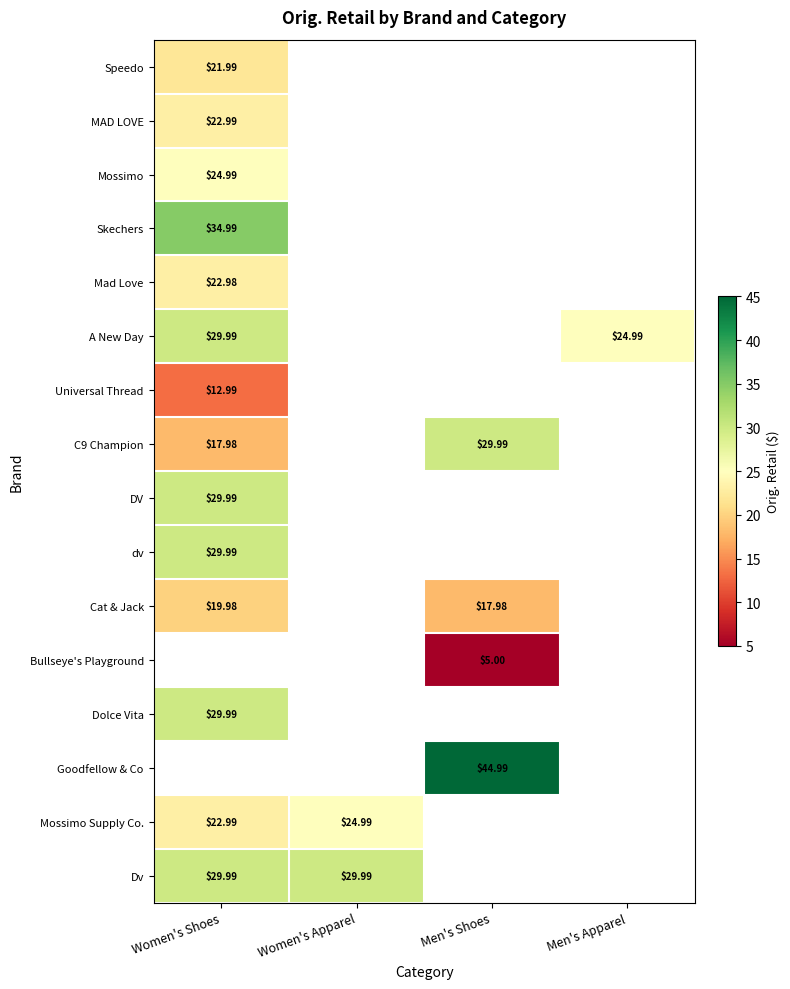

How many positive values does the dv series have?

1